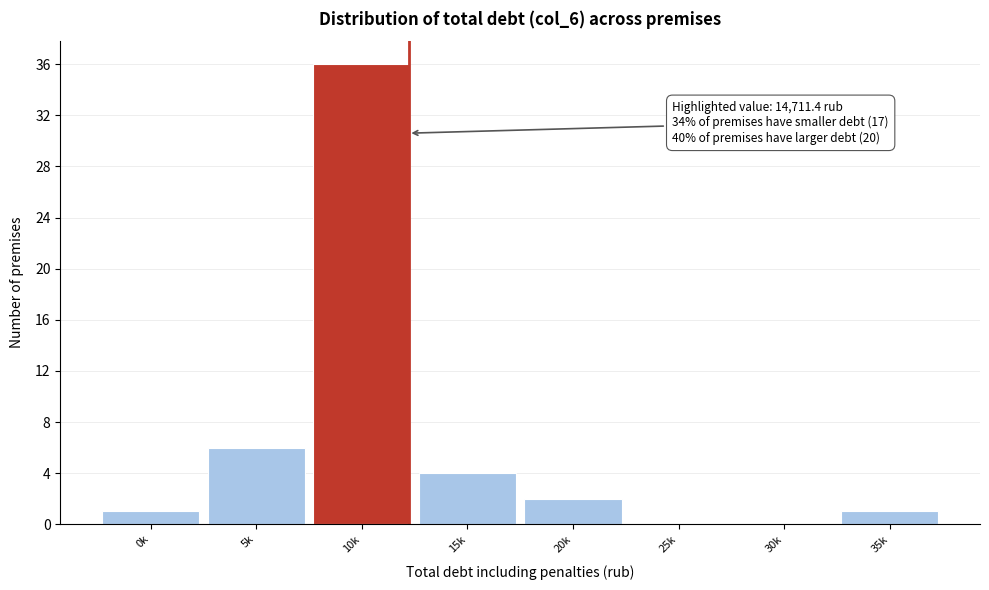

Reading right to left, list all the values displayed in this chart.

35k=1	30k=0	25k=0	20k=2	15k=4	10k=36	5k=6	0k=1